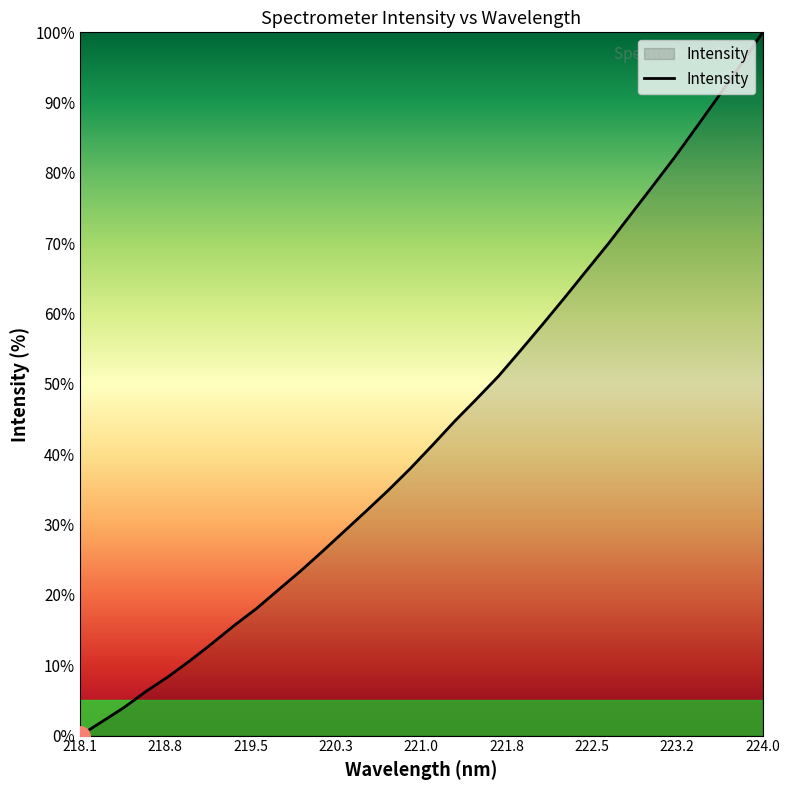

What is the maximum value shown in the chart?

100.0